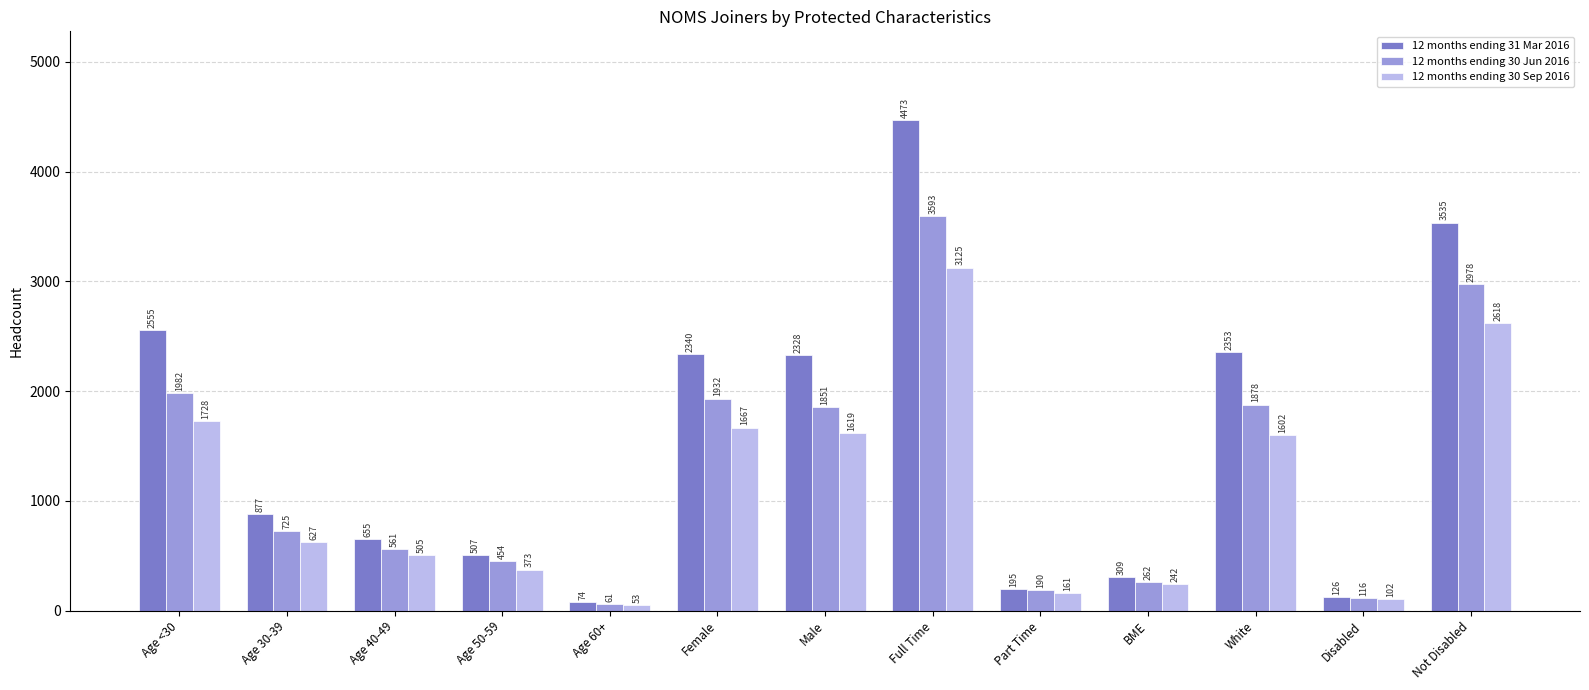

Is the value of 12 months ending 30 Jun 2016 at Full Time greater than the value of 12 months ending 31 Mar 2016 at BME?

Yes